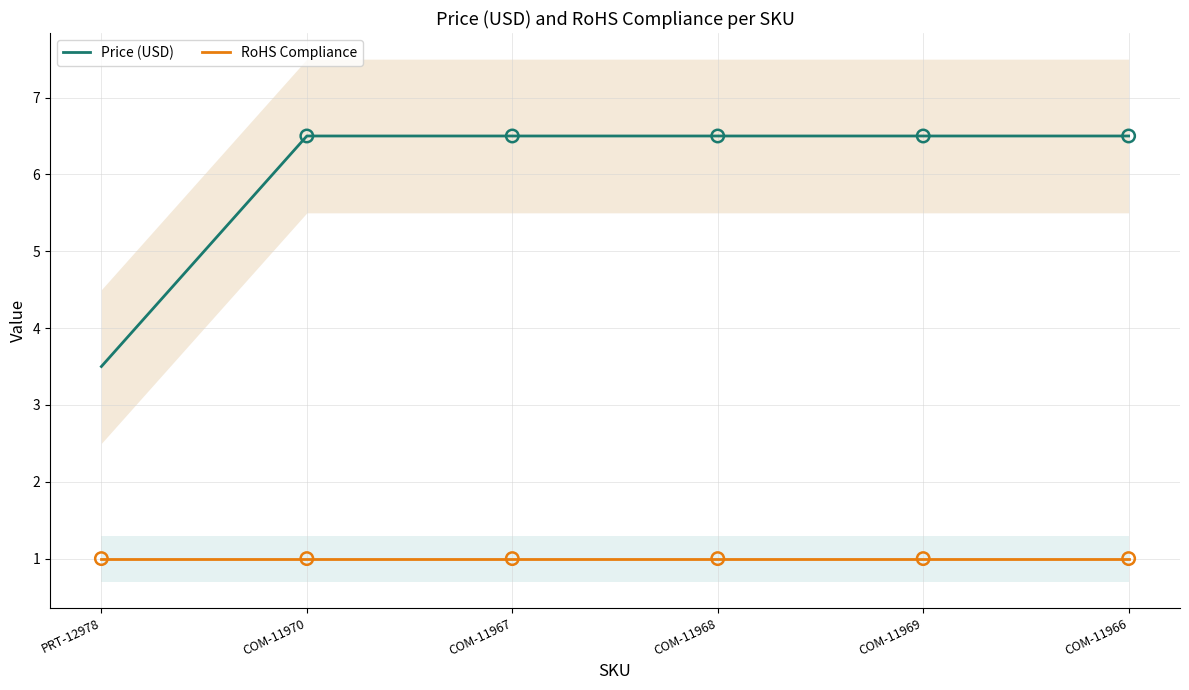

At which category is the sum across all series the highest?

COM-11970